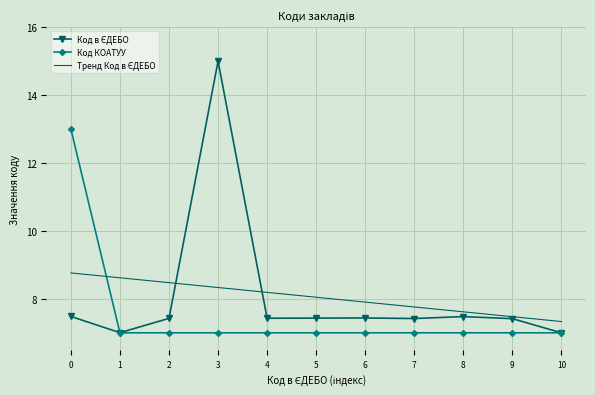

What is the maximum value shown in the chart?

15.0